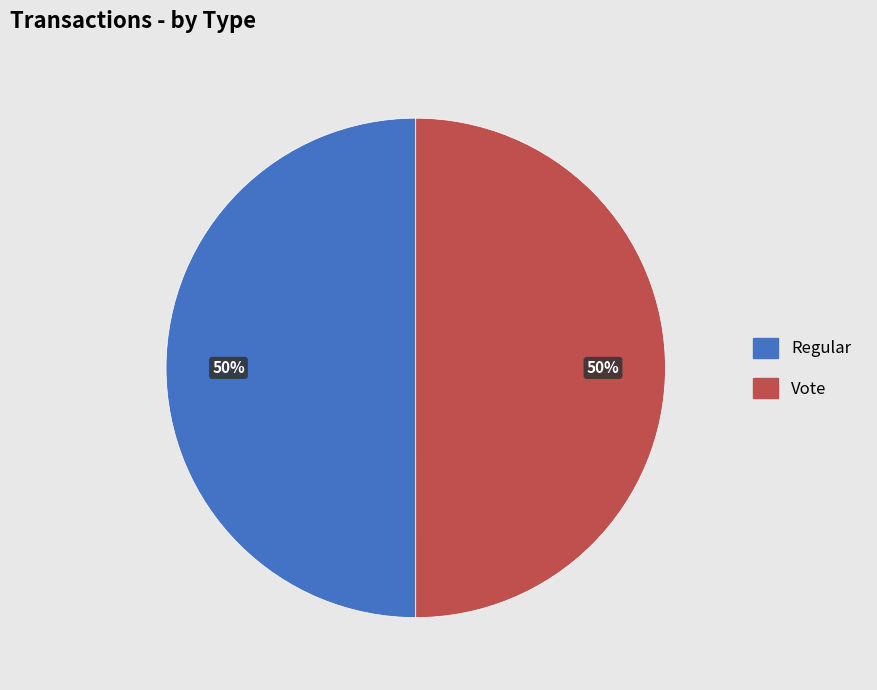

Approximately how many times larger is the value at Regular compared to Vote?

1.0